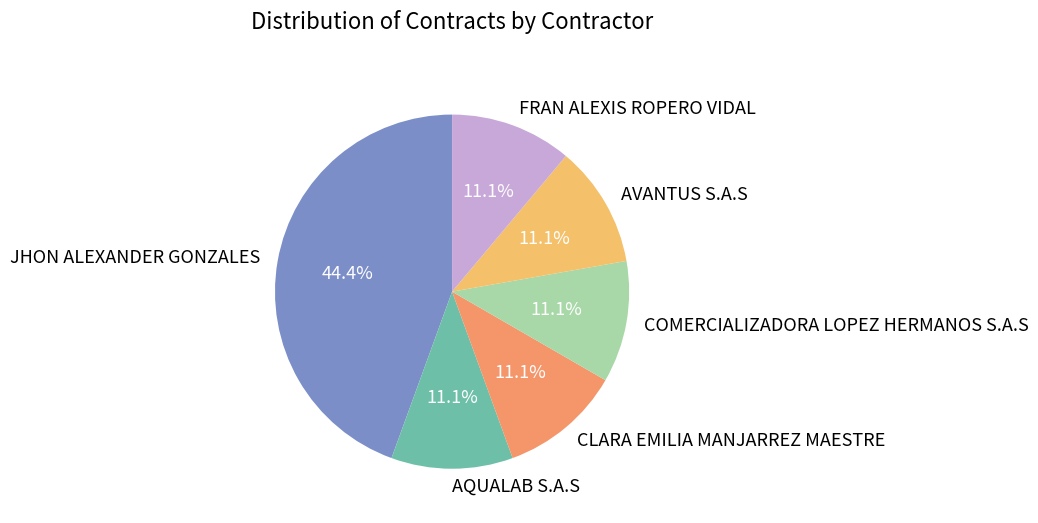

To the nearest percent, what is the difference between the largest and smallest slice percentages?

33%